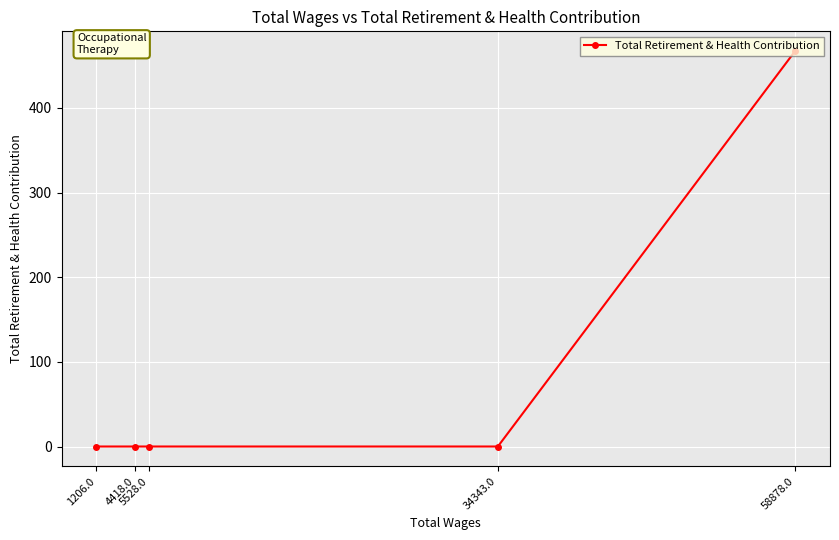

Which label corresponds to the smallest value in the chart?

34343.0